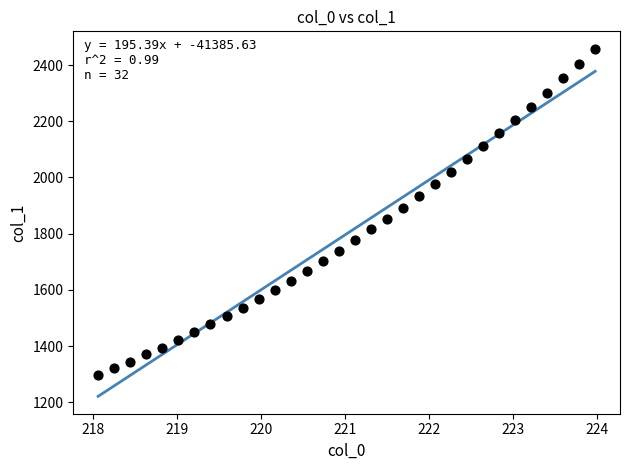

What is the range of Y values (max minus min)?

1161.2